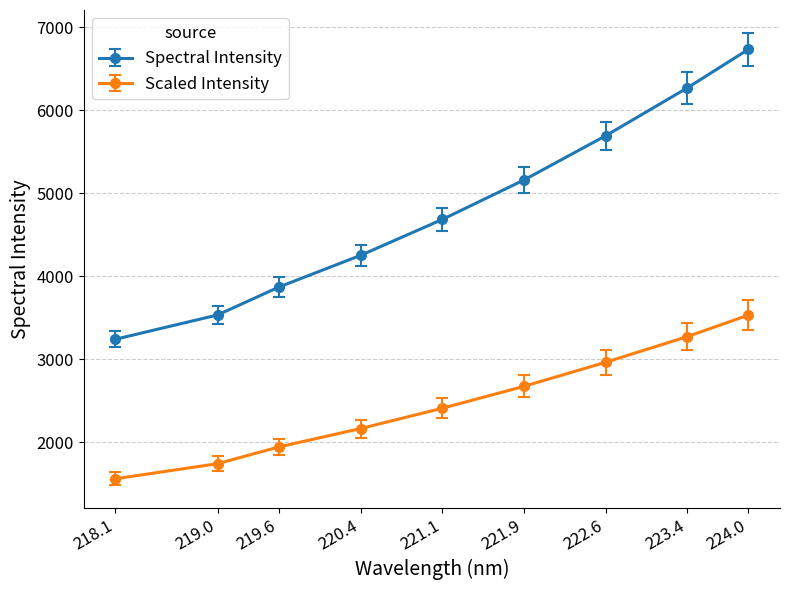

The Scaled Intensity series shows 2984.6 at 219.0. True or false?

False